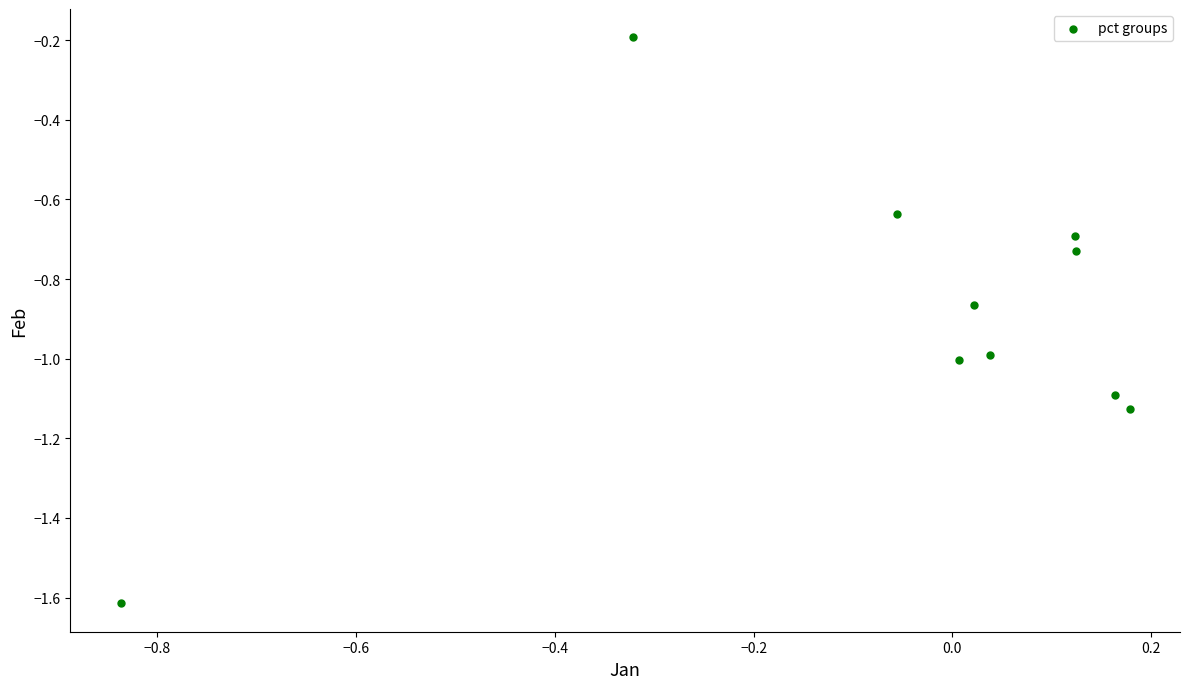

What is the range of Y values (max minus min)?

1.4